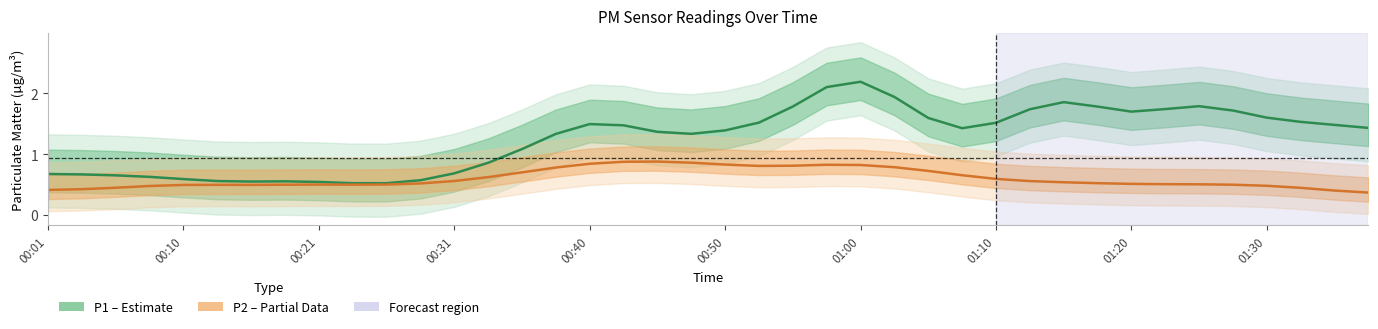

What is the difference between the maximum and minimum values in the P1 (Estimate) series?

1.7